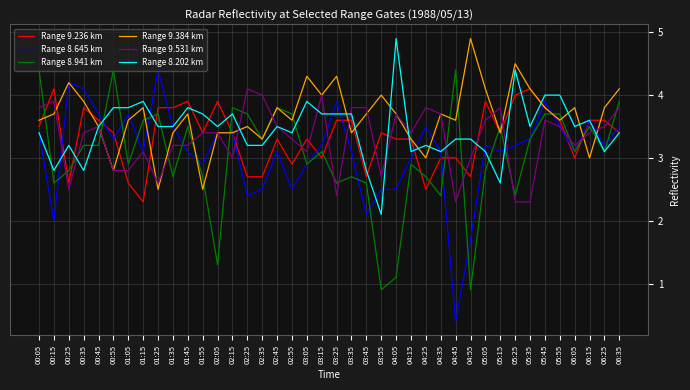

Which series changed the most between 04:35 and 06:25?

Range 8.941 km